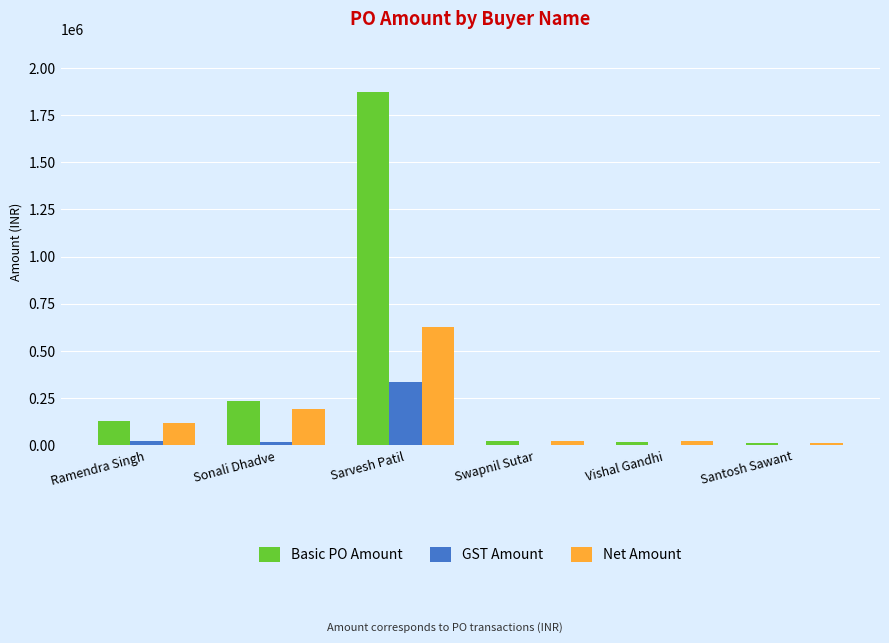

Is the value of Basic PO Amount at Sonali Dhadve greater than the value of GST Amount at Santosh Sawant?

Yes